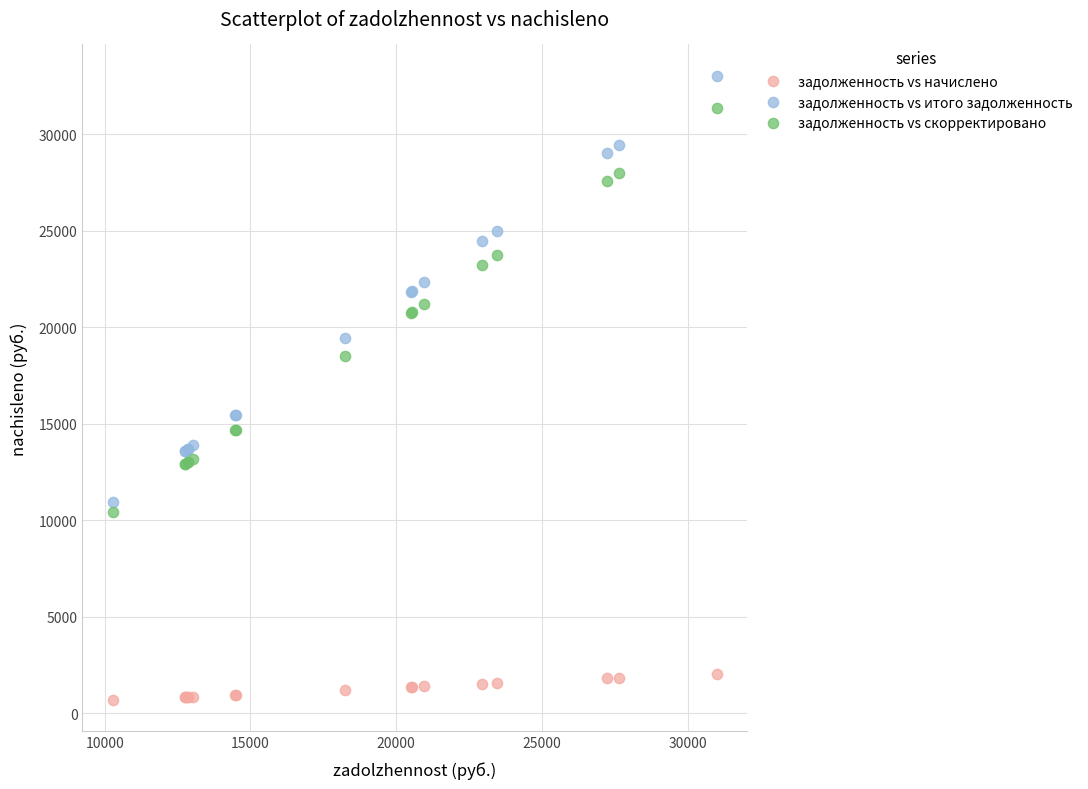

Which series has the largest Y range (max minus min)?

задолженность vs итого задолженность